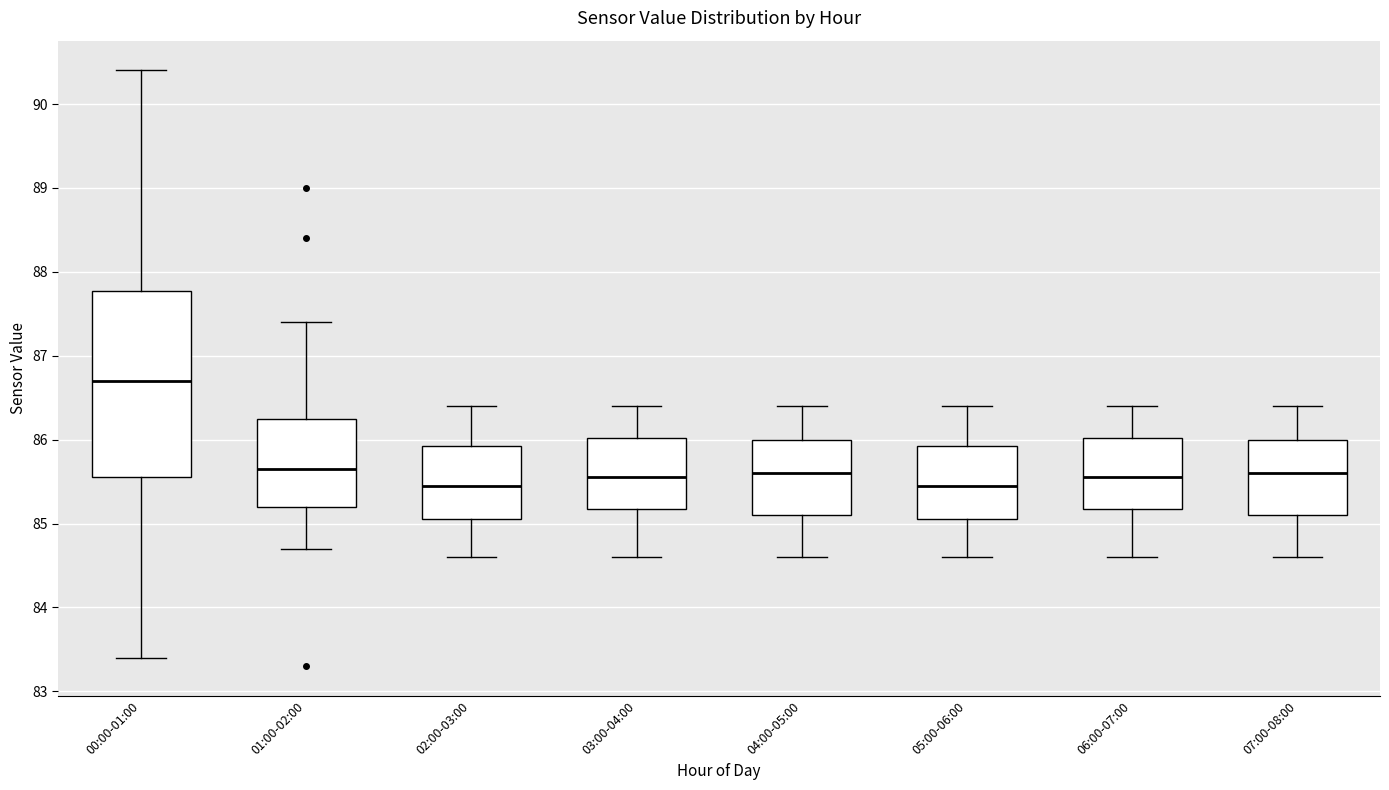

Reading left to right, read every box against the y-axis: the position of its median line, the range the box covers, and the ends of its whiskers. The values are not printed on the chart, so give them approximately, as read against the axis.

00:00-01:00: median 86.7, box 85.6 to 87.8, whiskers 83.4 to 90.4
01:00-02:00: median 85.7, box 85.2 to 86.3, whiskers 84.7 to 87.4
02:00-03:00: median 85.5, box 85.1 to 85.9, whiskers 84.6 to 86.4
03:00-04:00: median 85.6, box 85.2 to 86.0, whiskers 84.6 to 86.4
04:00-05:00: median 85.6, box 85.1 to 86.0, whiskers 84.6 to 86.4
05:00-06:00: median 85.5, box 85.1 to 85.9, whiskers 84.6 to 86.4
06:00-07:00: median 85.6, box 85.2 to 86.0, whiskers 84.6 to 86.4
07:00-08:00: median 85.6, box 85.1 to 86.0, whiskers 84.6 to 86.4